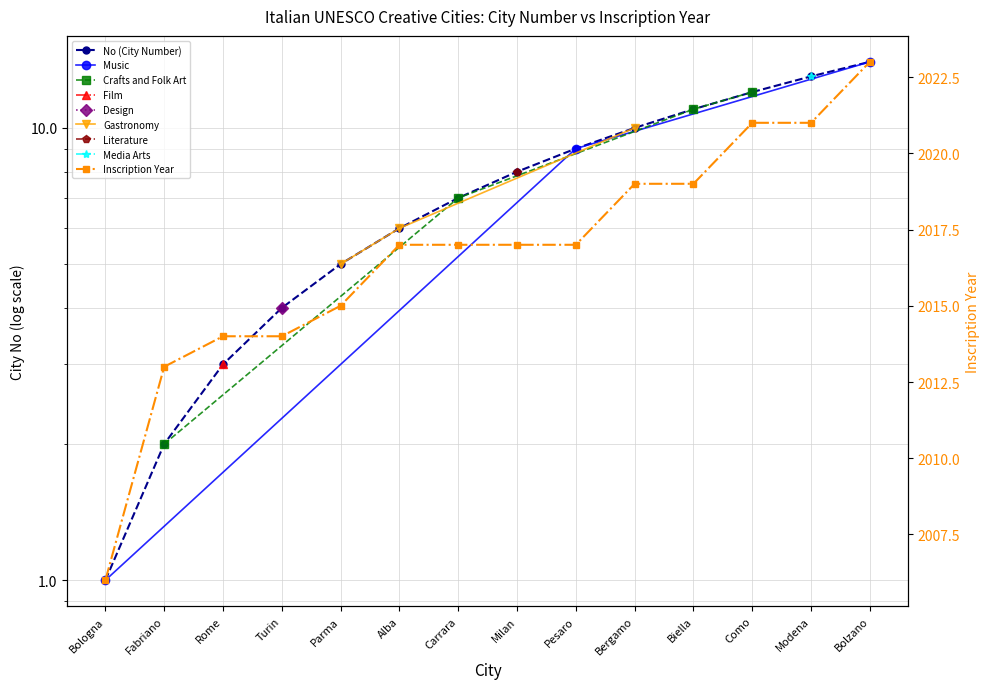

What is the maximum value shown in the chart?

2023